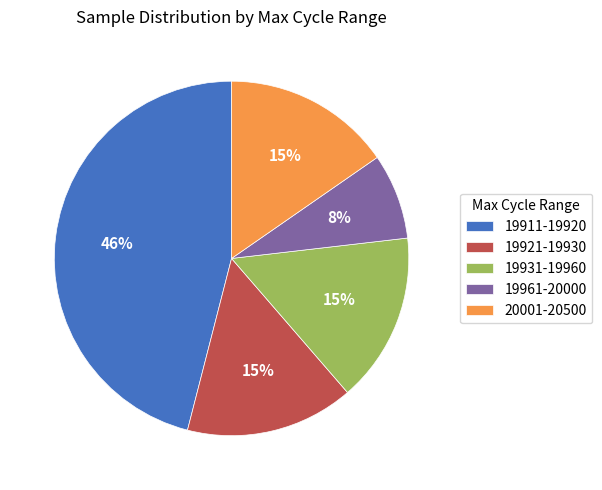

Is the sum of 19921-19930 and 19931-19960 greater than half?

No